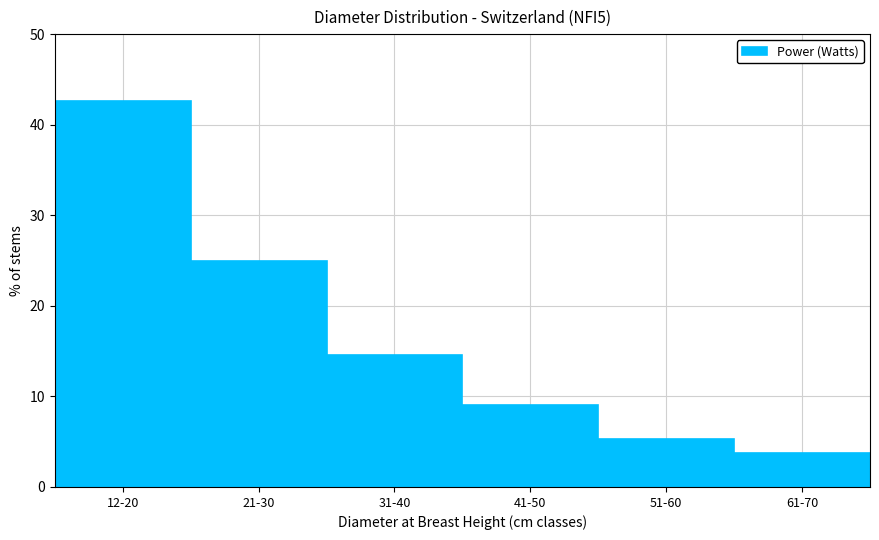

Reading left to right, extract all data points from this chart.

42.6	24.9	14.6	9.0	5.3	3.8